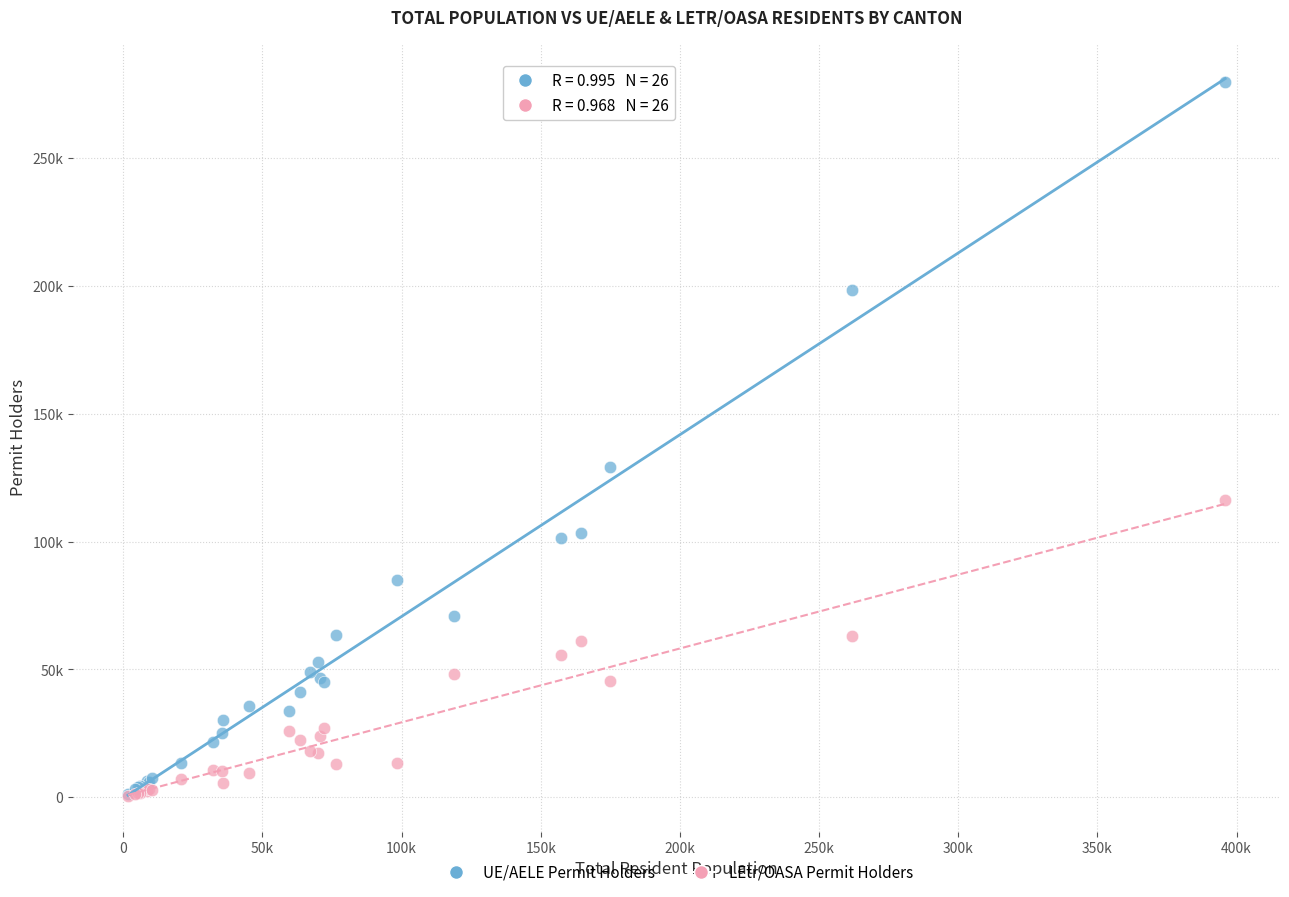

What are all the series names shown in the legend?

UE/AELE Permit Holders, LEtr/OASA Permit Holders